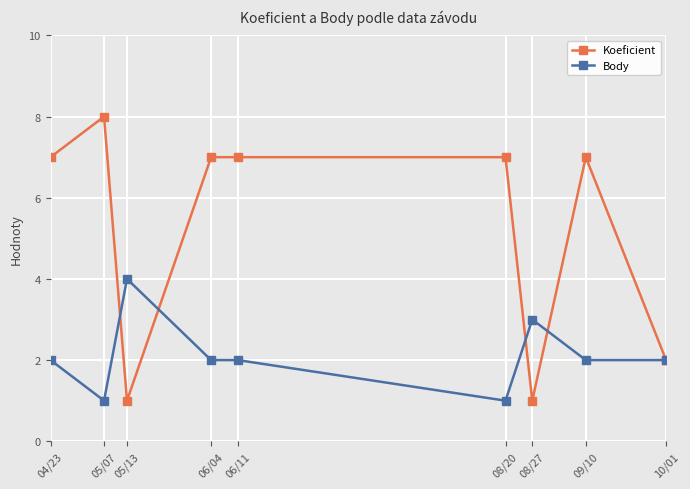

Is the value of Koeficient at 06/11 greater than the value of Body at 08/20?

Yes